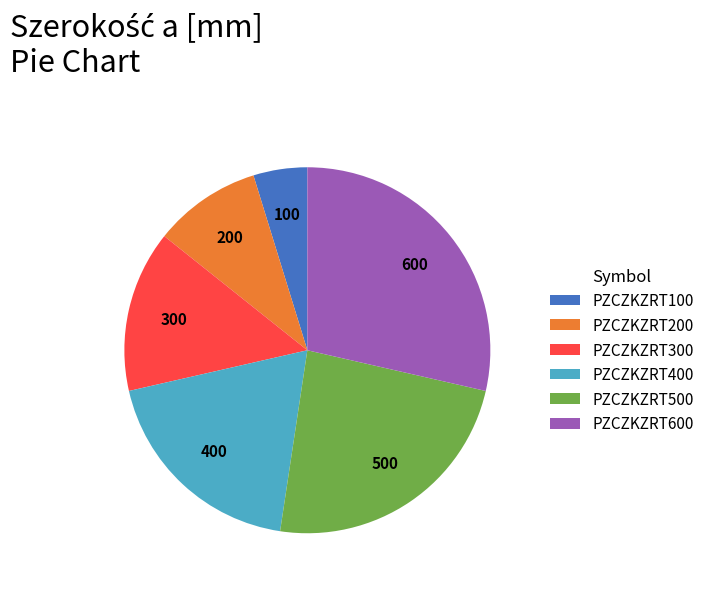

Is PZCZKZRT400 the majority of the pie?

No